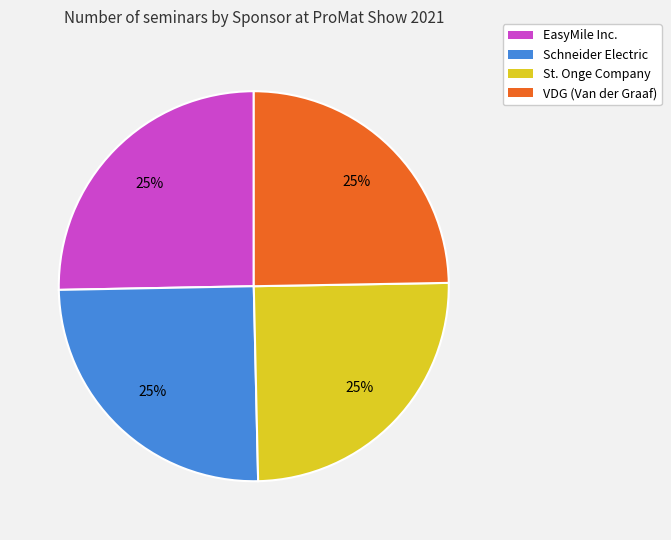

Approximately how many times larger is the value at St. Onge Company compared to VDG (Van der Graaf)?

1.0